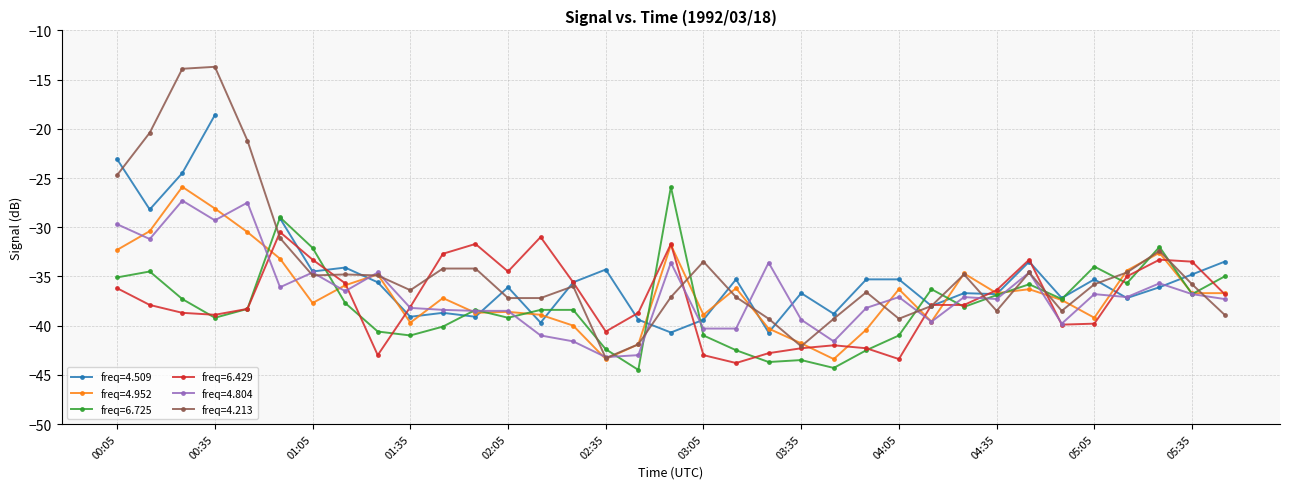

Where is the first local minimum for 4.804?

00:15